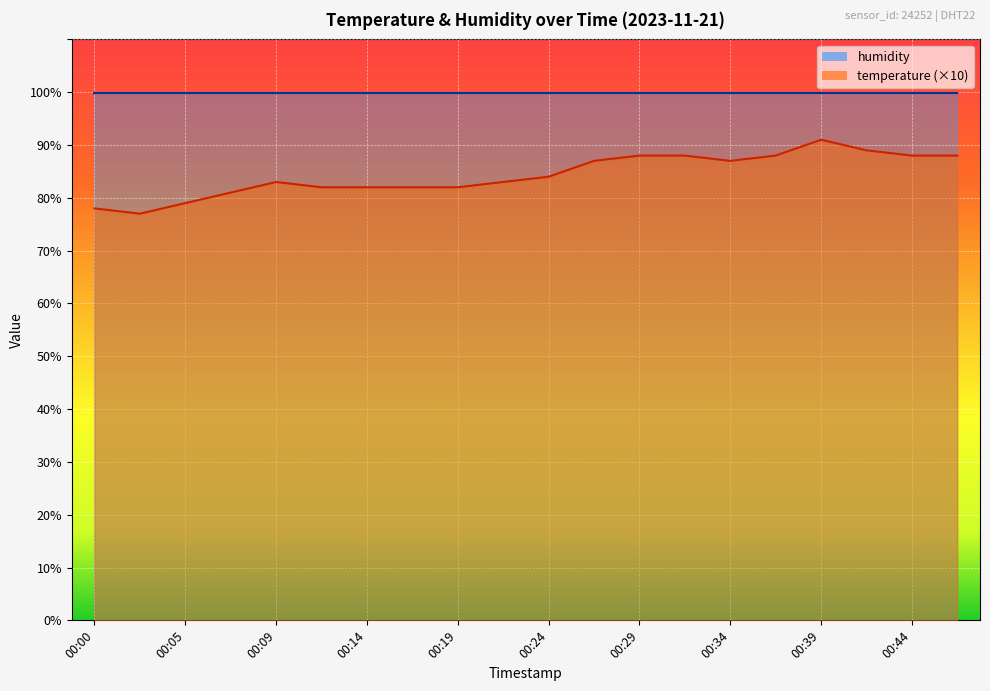

What is the value of the 11th point from the left?

84